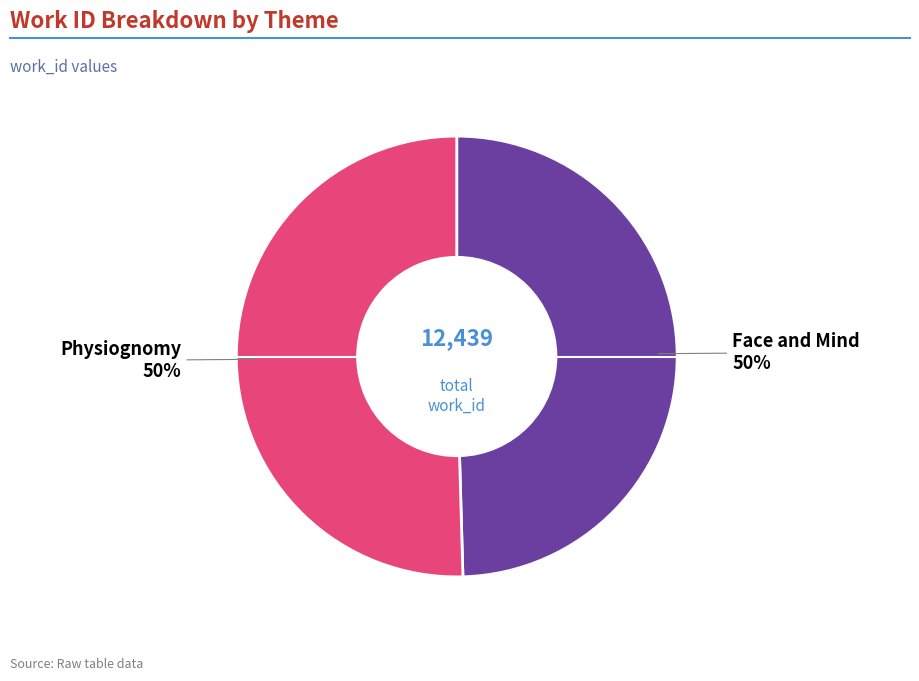

Approximately how many times larger is the value at Physiognomy compared to Face and Mind?

1.0